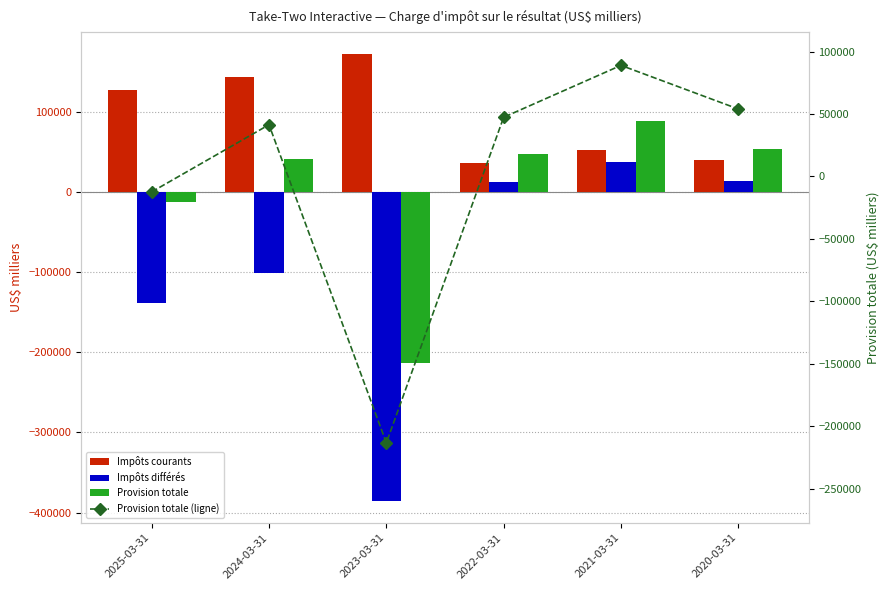

Which series has the widest spread of values?

Impôts différés